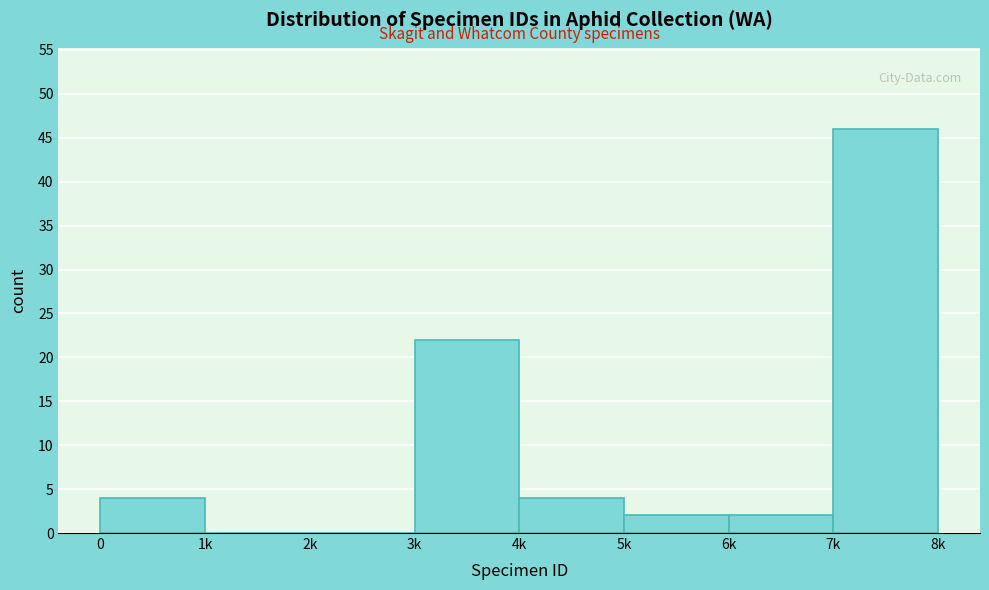

Reading left to right, extract all data points from this chart.

0=4	1k=0	2k=0	3k=22	4k=4	5k=2	6k=2	7k=46